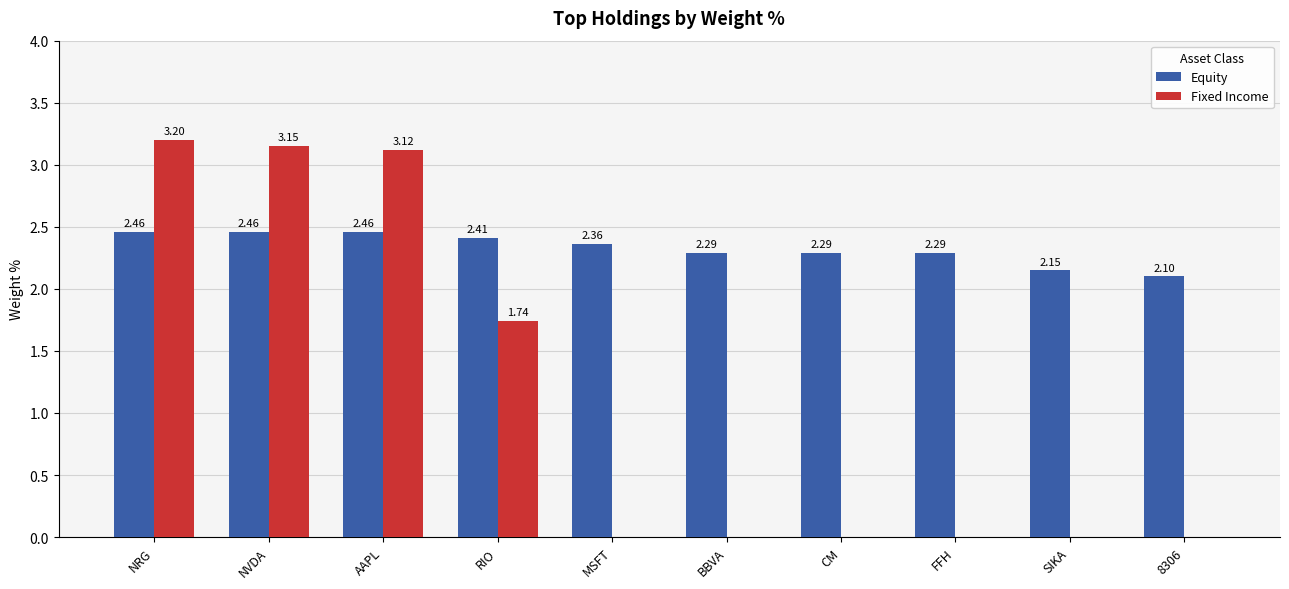

At which category does the chart reach its peak across all series?

NRG